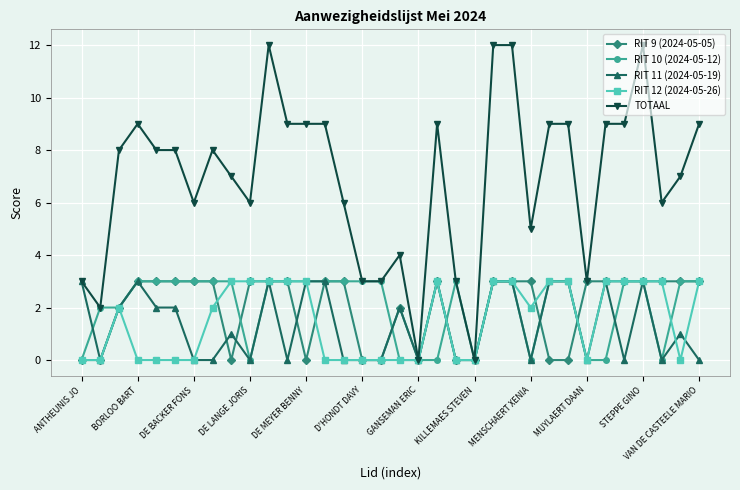

True or false: TOTAAL has more than 2 interior local peaks.

True